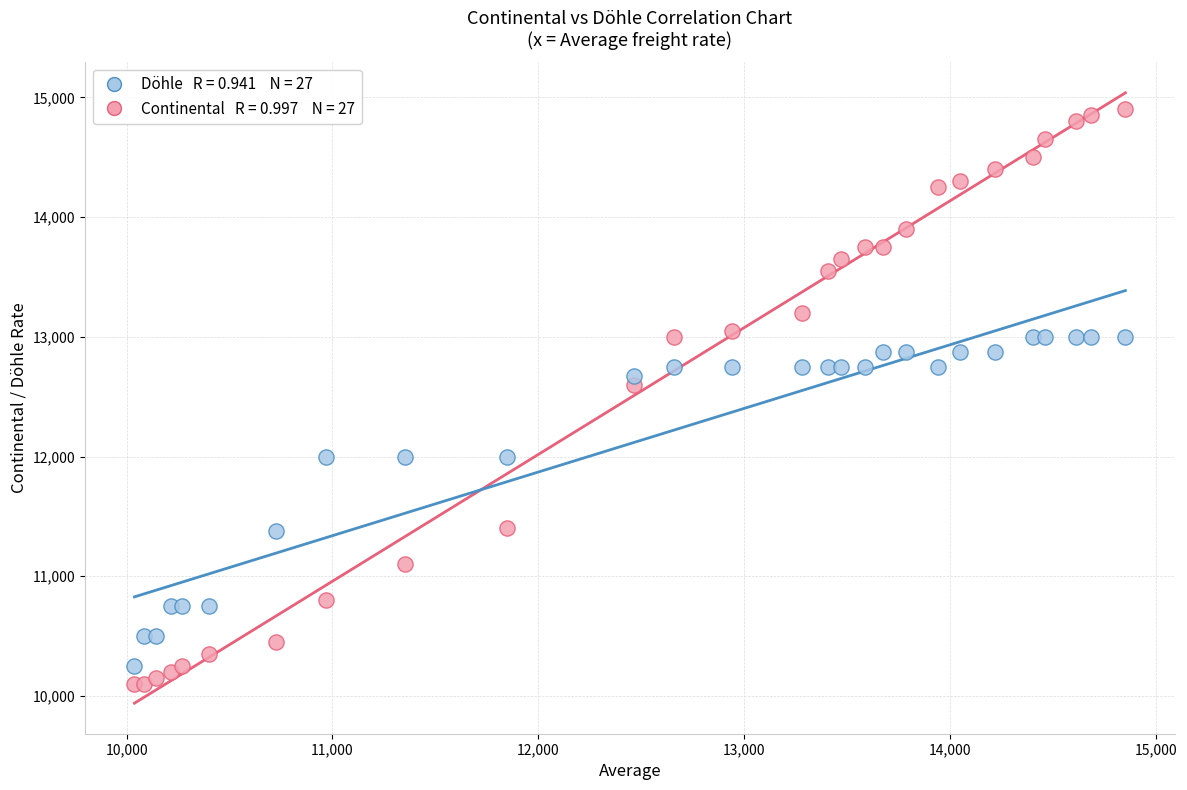

Across all series, what Y value is closest to 12500?

12600